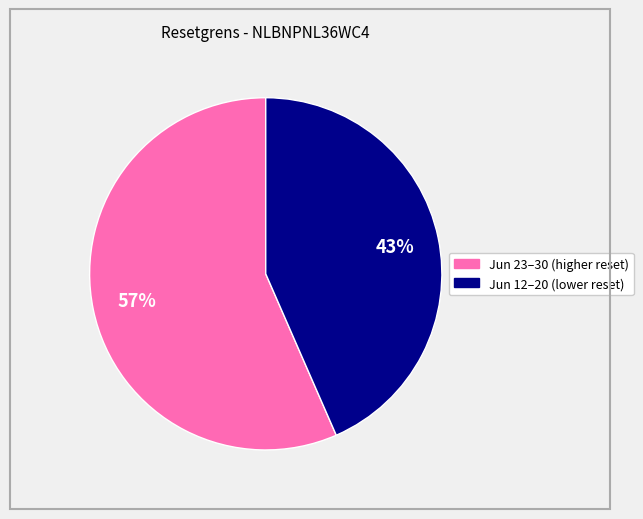

To the nearest percent, what percentage of the pie is Jun 23–30 (higher reset)?

57%